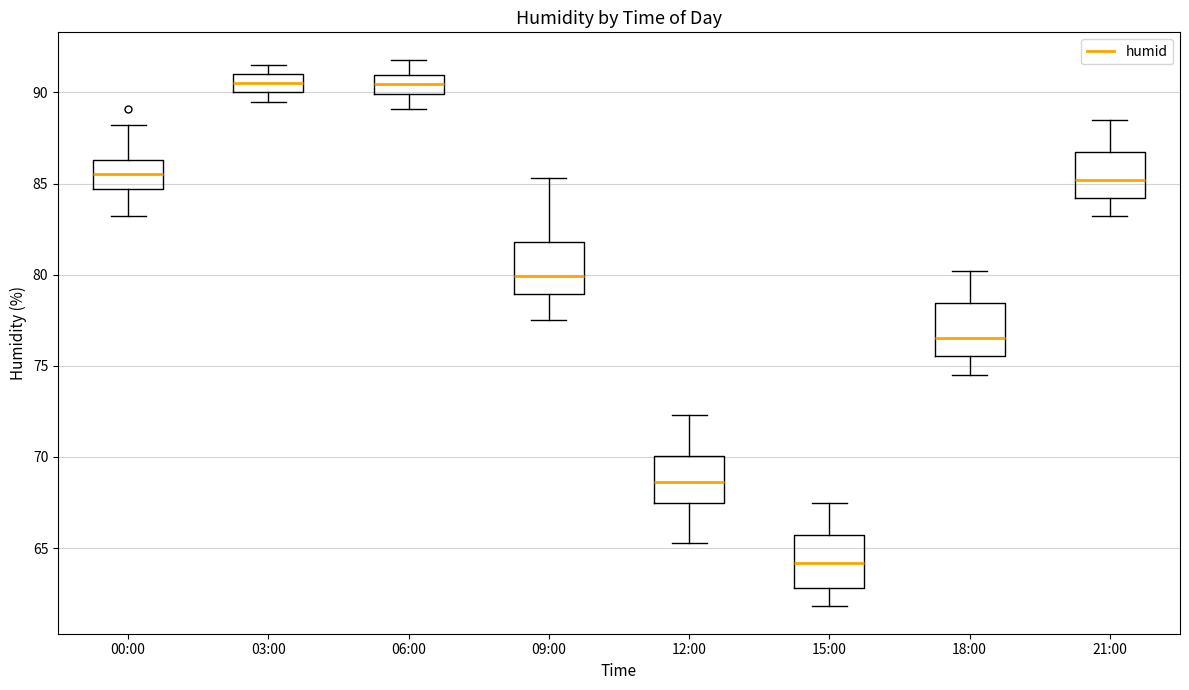

Where is the lower edge of the box for 09:00 on the y-axis? The values are not printed on the chart, so give them approximately, as read against the axis.

79.0